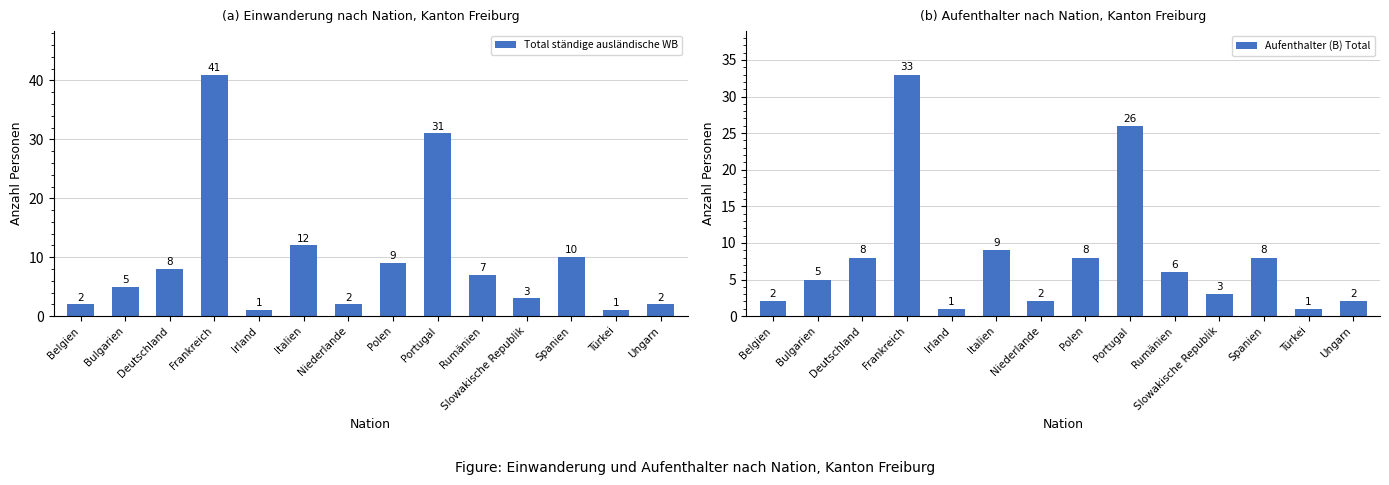

At which label does Aufenthalter (B) Total reach its minimum?

Irland